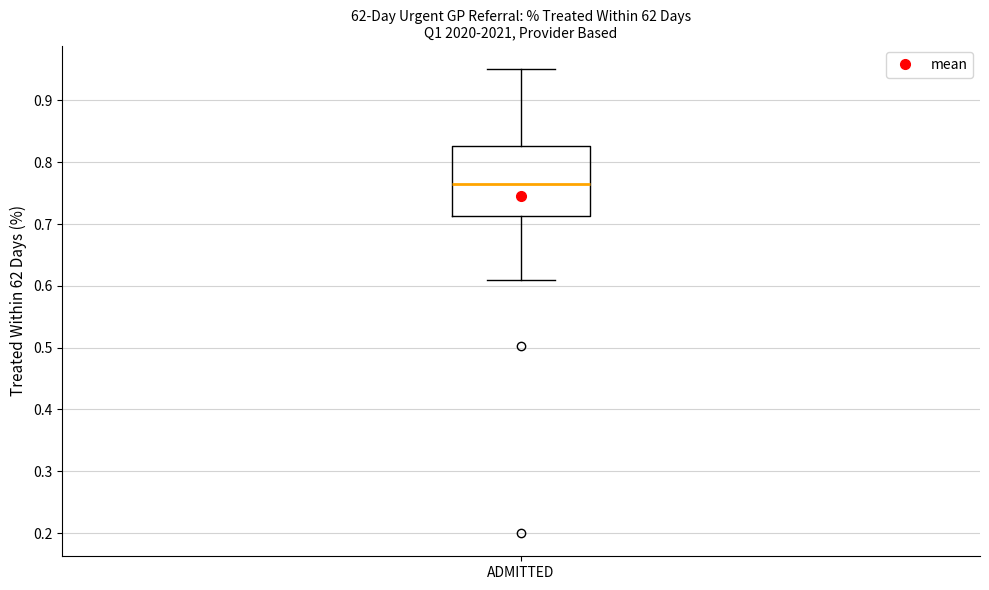

Where does the lower whisker of the box for ADMITTED end on the y-axis? The values are not printed on the chart, so give them approximately, as read against the axis.

0.61